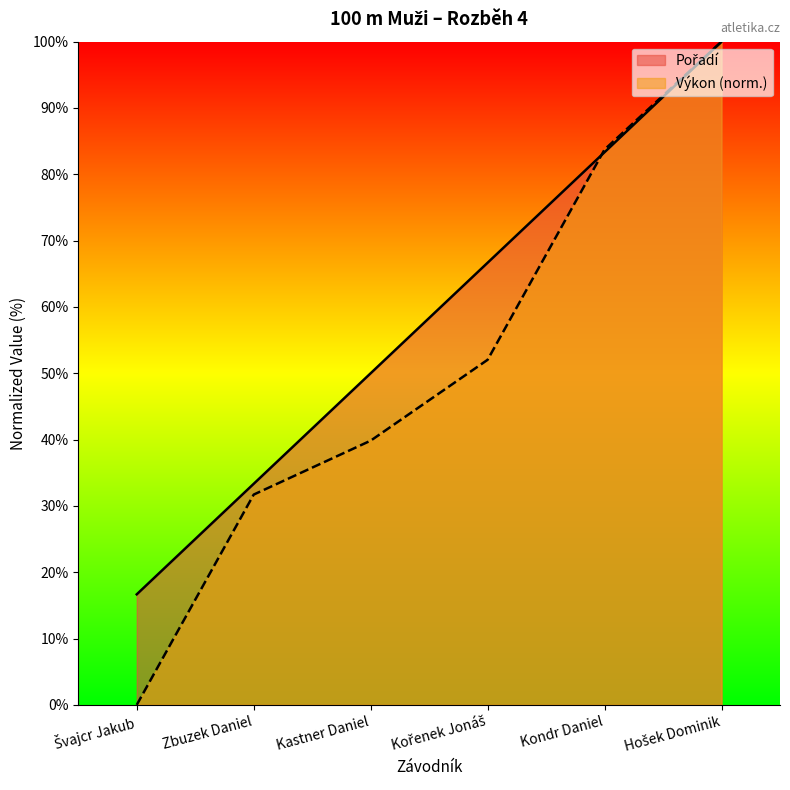

Reading left to right, list all the values displayed in this chart.

Pořadí: Švajcr Jakub=16.7	Zbuzek Daniel=33.3	Kastner Daniel=50.0	Kořenek Jonáš=66.7	Kondr Daniel=83.3	Hošek Dominik=100.0
Výkon: Švajcr Jakub=0.0	Zbuzek Daniel=31.7	Kastner Daniel=39.8	Kořenek Jonáš=52.0	Kondr Daniel=83.7	Hošek Dominik=100.0